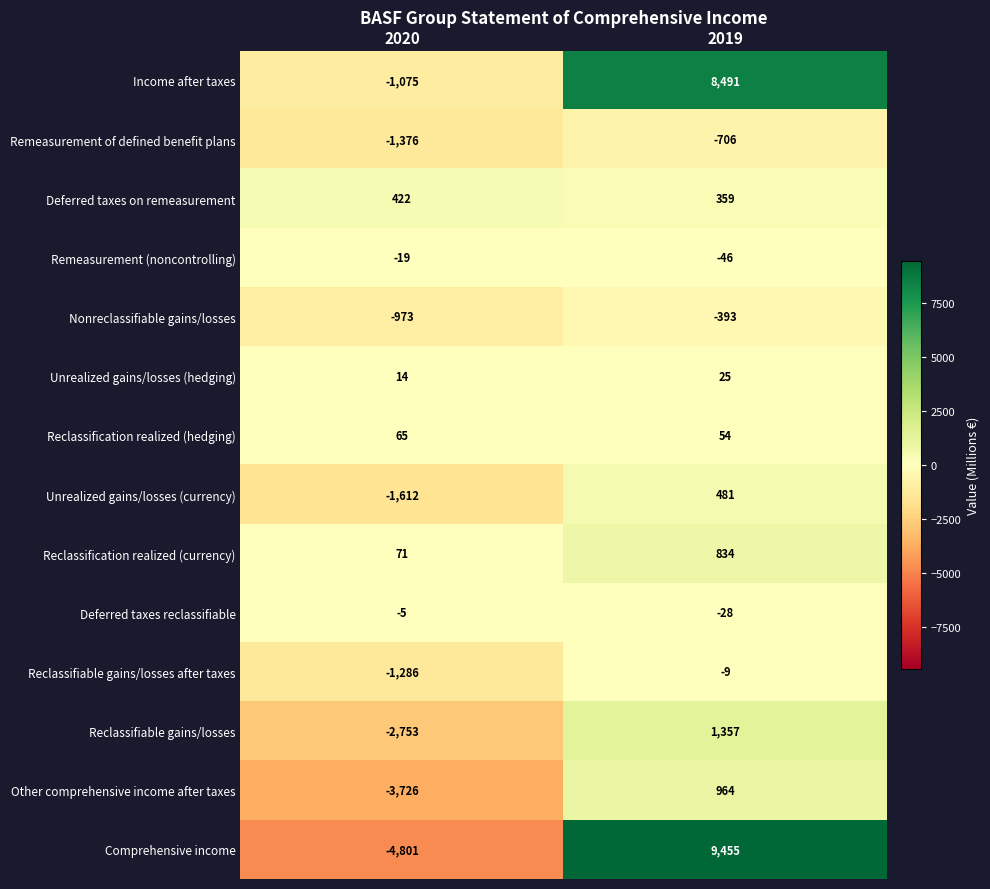

How many data points in Unrealized gains/losses (hedging) are less than 25?

1